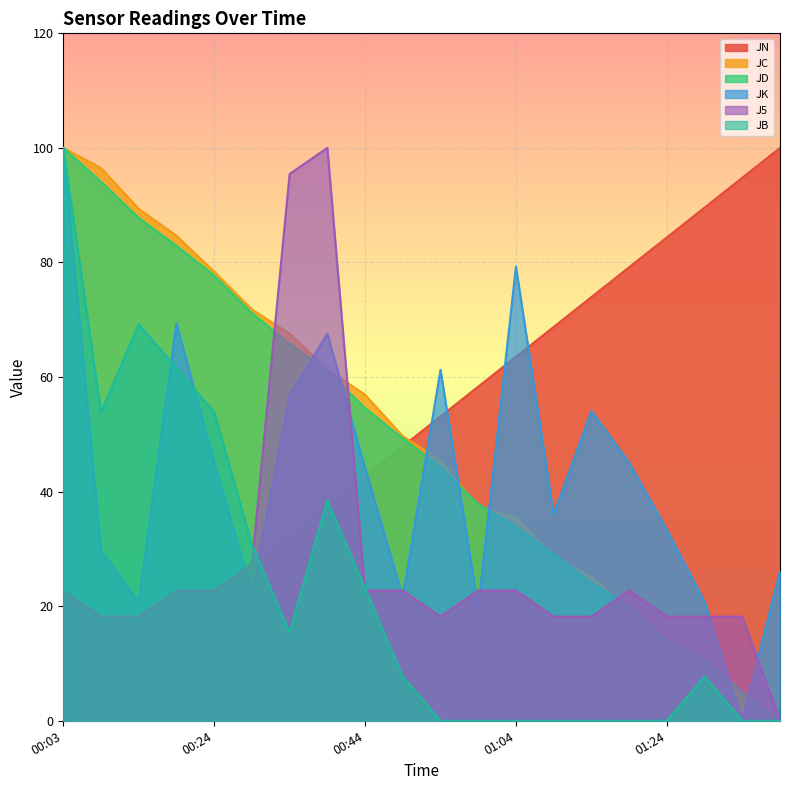

What is the sum of all JB values?

461.5